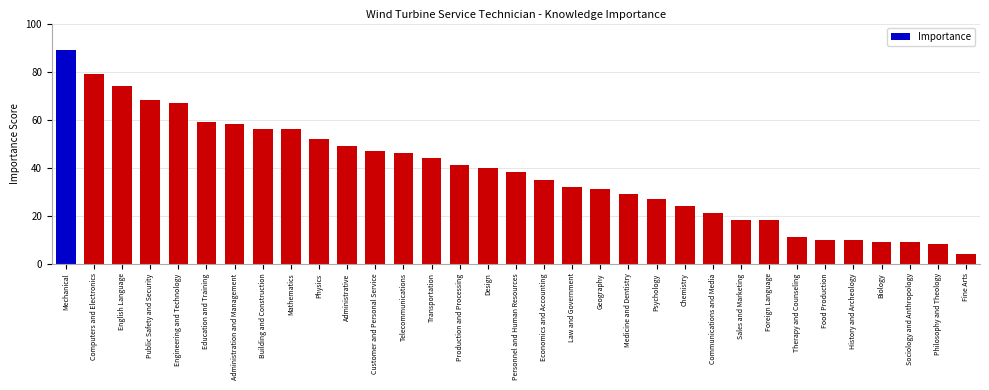

Which category has the highest value across all series?

Mechanical